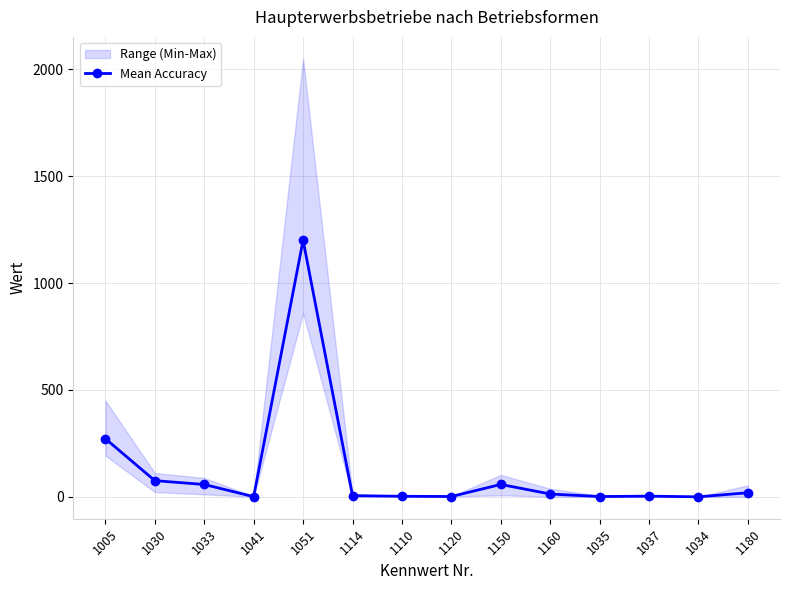

Reading right to left, extract all data points from this chart.

19.2	0.0	3.2	1.4	13.1	58.0	1.5	2.6	5.1	1201.0	0.9	57.8	75.8	272.0